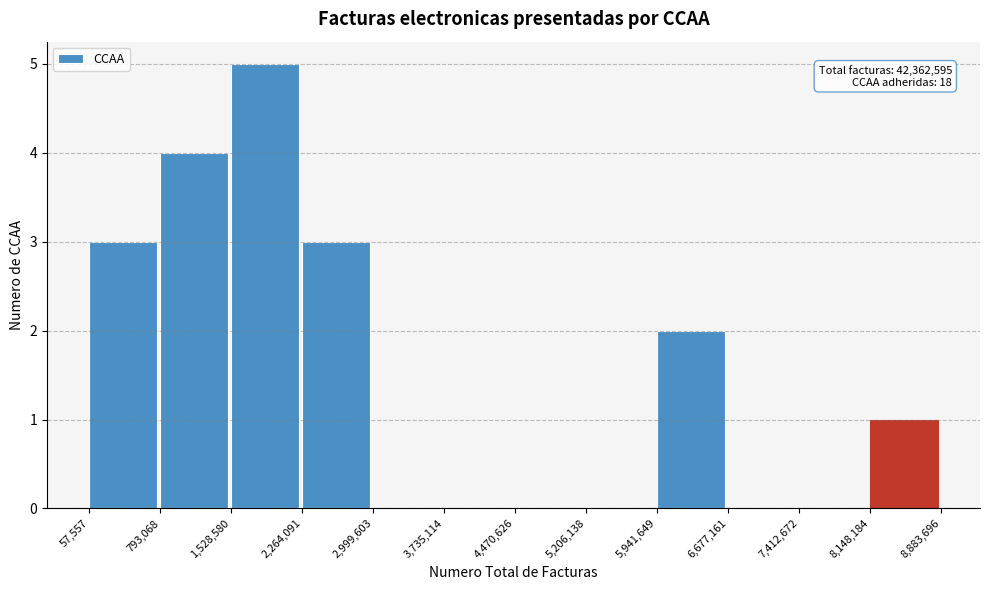

Which range on the x-axis has the tallest bar?

1,528,580 to 2,264,091